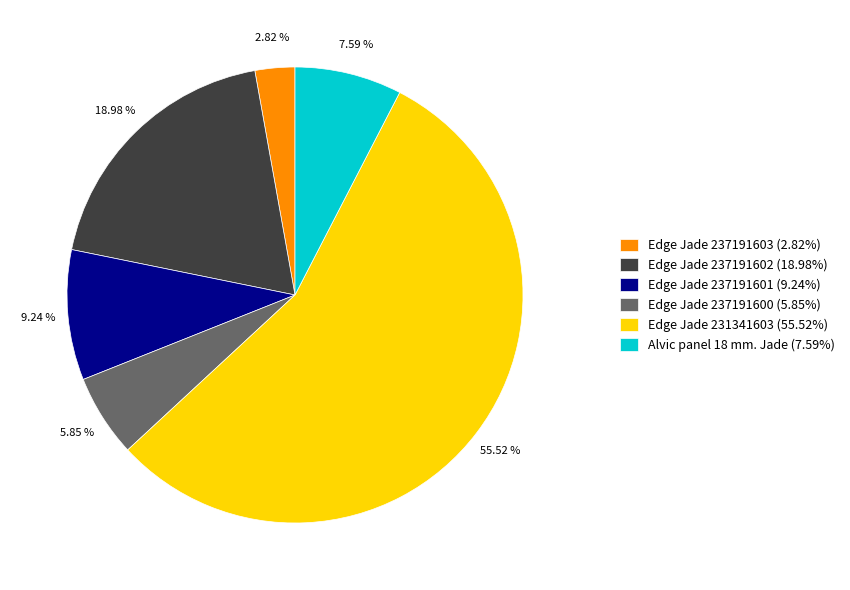

Rank the categories by value from lowest to highest.

Edge Jade 237191603 (2.82%), Edge Jade 237191600 (5.85%), Alvic panel 18 mm. Jade (7.59%), Edge Jade 237191601 (9.24%), Edge Jade 237191602 (18.98%), Edge Jade 231341603 (55.52%)